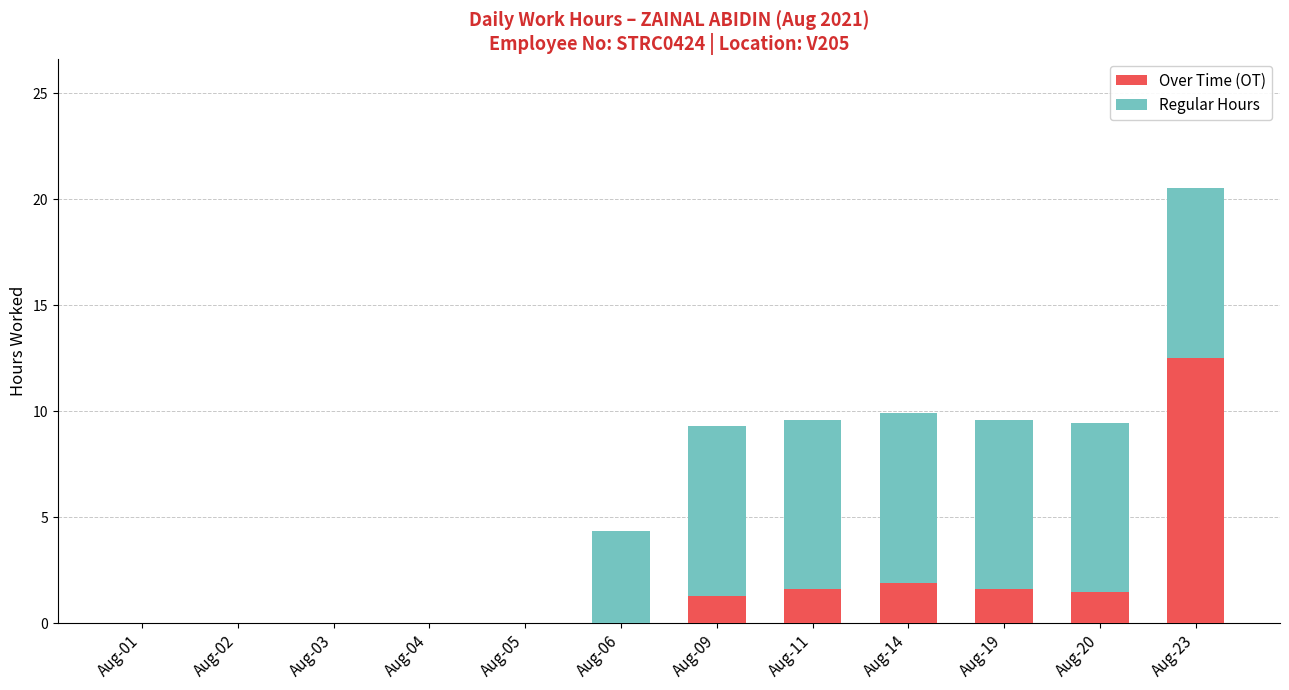

At which category is the sum across all series the highest?

Aug-23